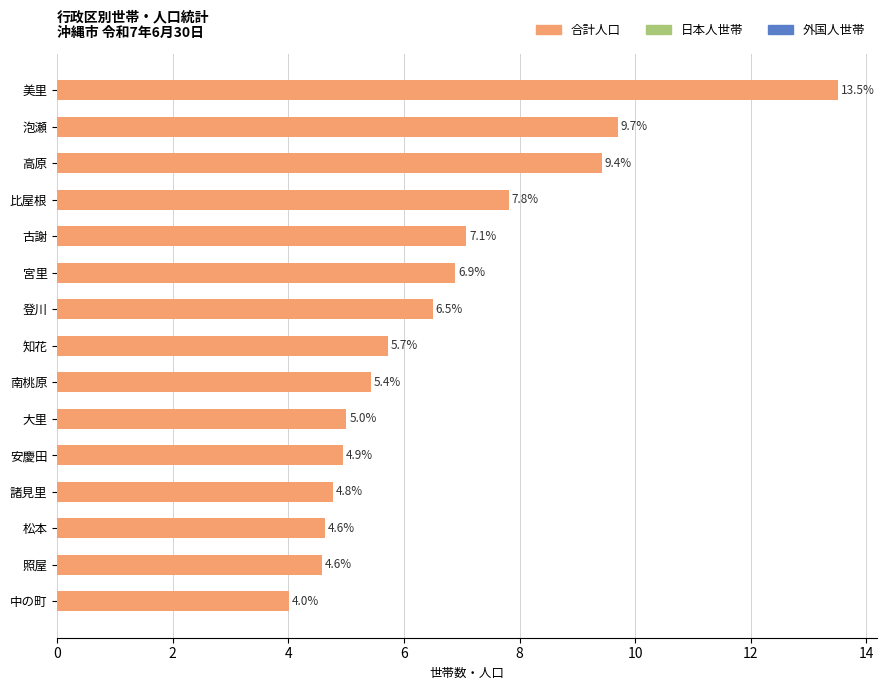

What is the change in value from 登川 to 美里?

+7.0